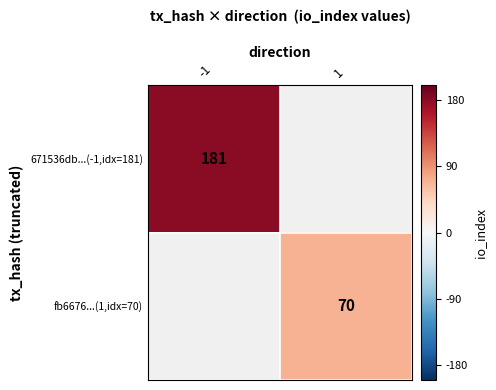

True or false: 671536db...(-1,idx=181) has a value of 181 at -1.

True